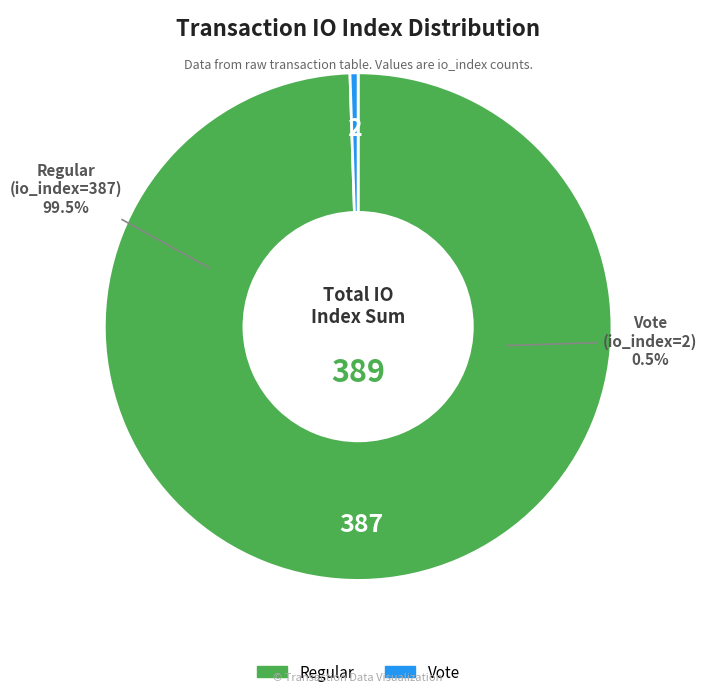

Is it true that io_index=387 (Regular) is 99% of the pie?

True